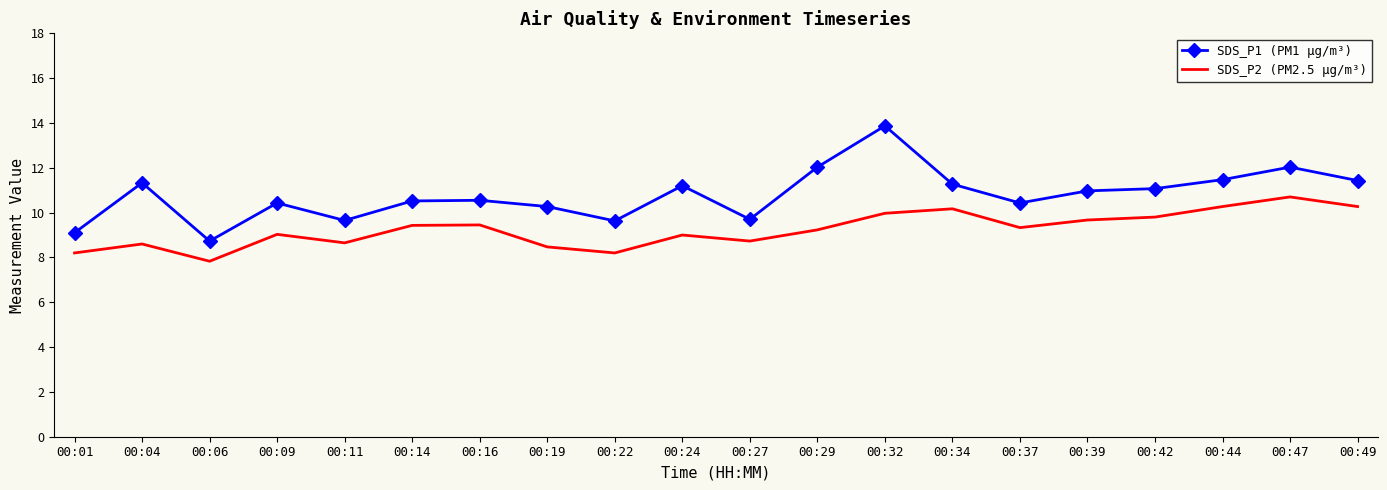

What is the difference between the maximum and minimum values in the SDS_P2 (PM2.5 µg/m³) series?

2.9